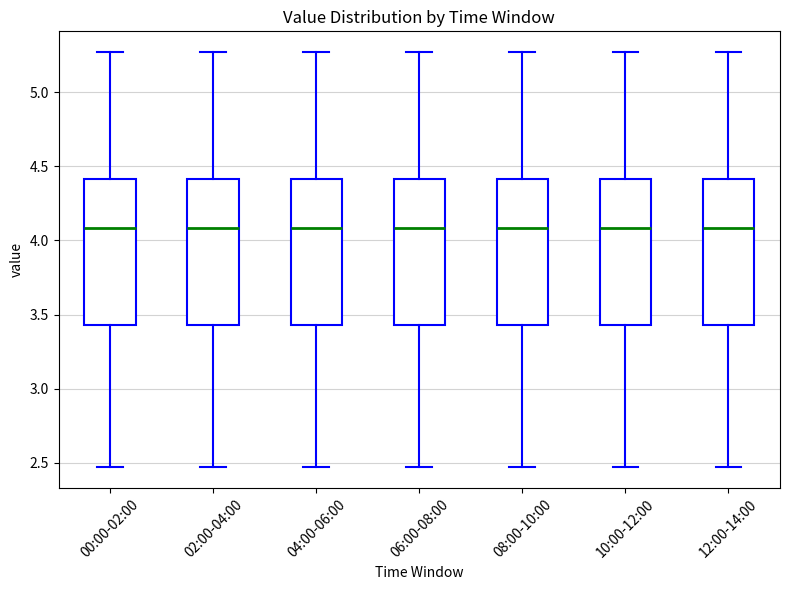

Where does the lower whisker of the box for 06:00-08:00 end on the y-axis? The values are not printed on the chart, so give them approximately, as read against the axis.

2.45